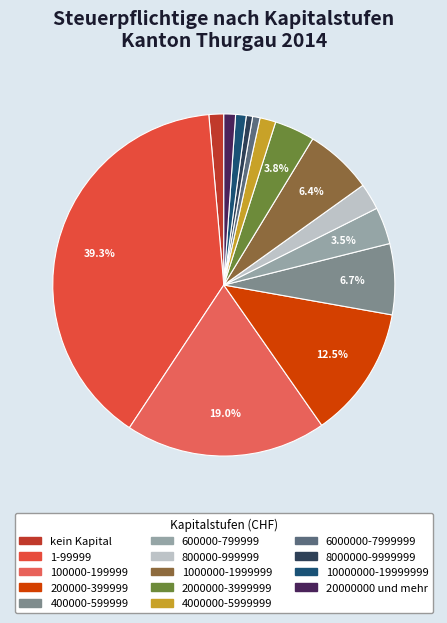

To the nearest percent, what portion does 100000-199999 represent?

19%